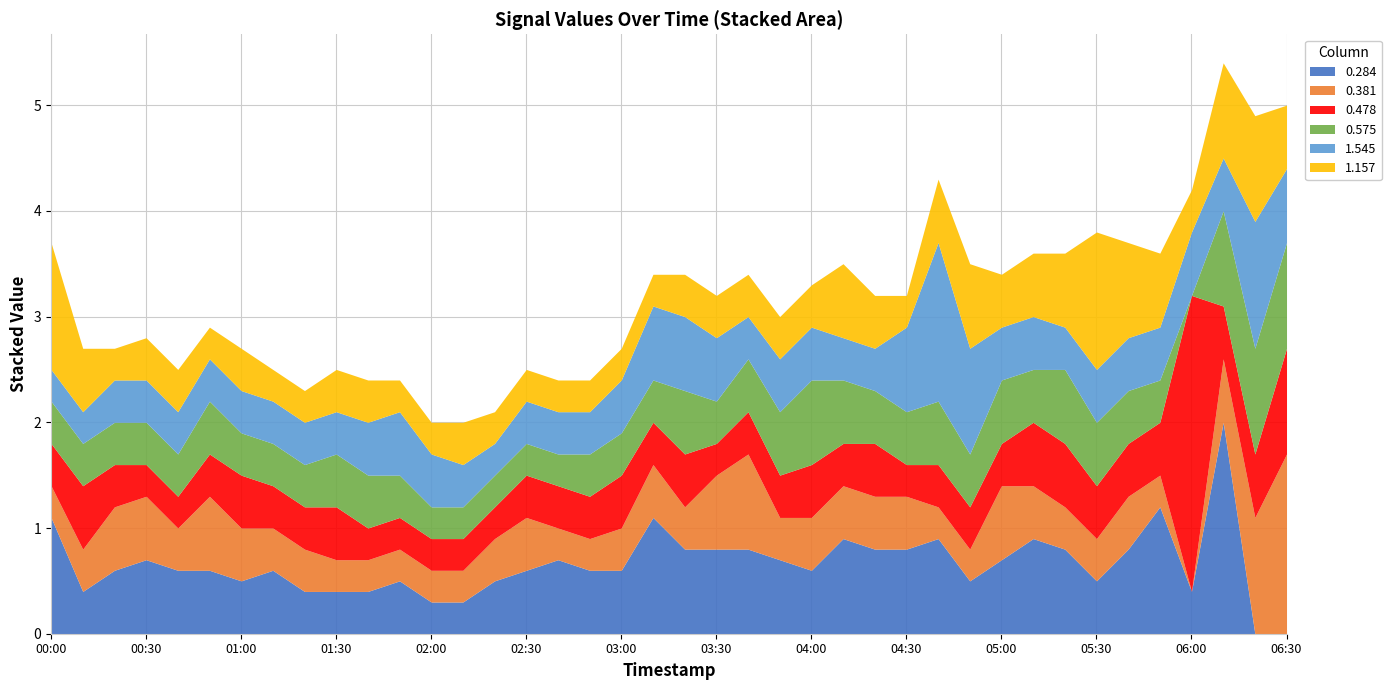

Is it true that 0.284 equals 0.9 at 2012/02/11 02:30?

False